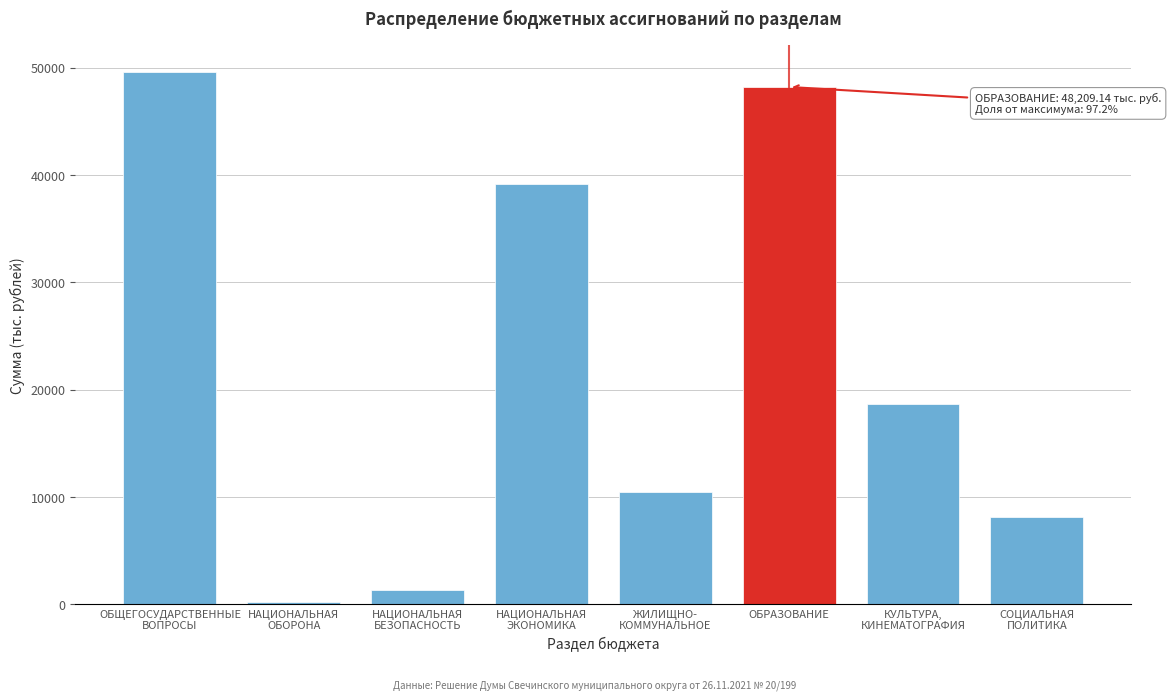

Reading left to right, transcribe all the data shown in this chart.

49593.9	226.5	1317.8	39206.6	10441.1	48209.1	18662.9	8123.6